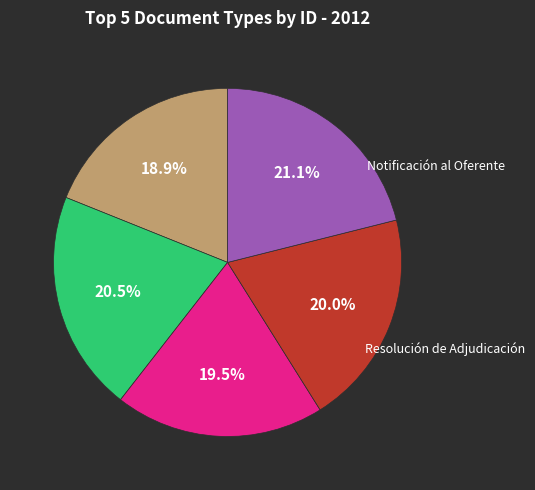

Is there any slice that represents more than half of the pie?

No